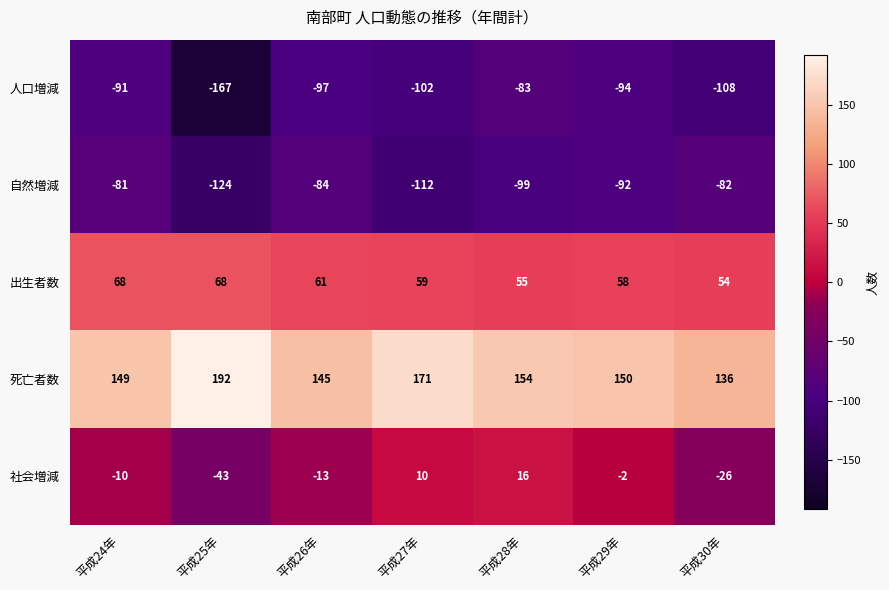

At 平成29年, list the series in order from smallest to largest.

人口増減, 自然増減, 社会増減, 出生者数, 死亡者数